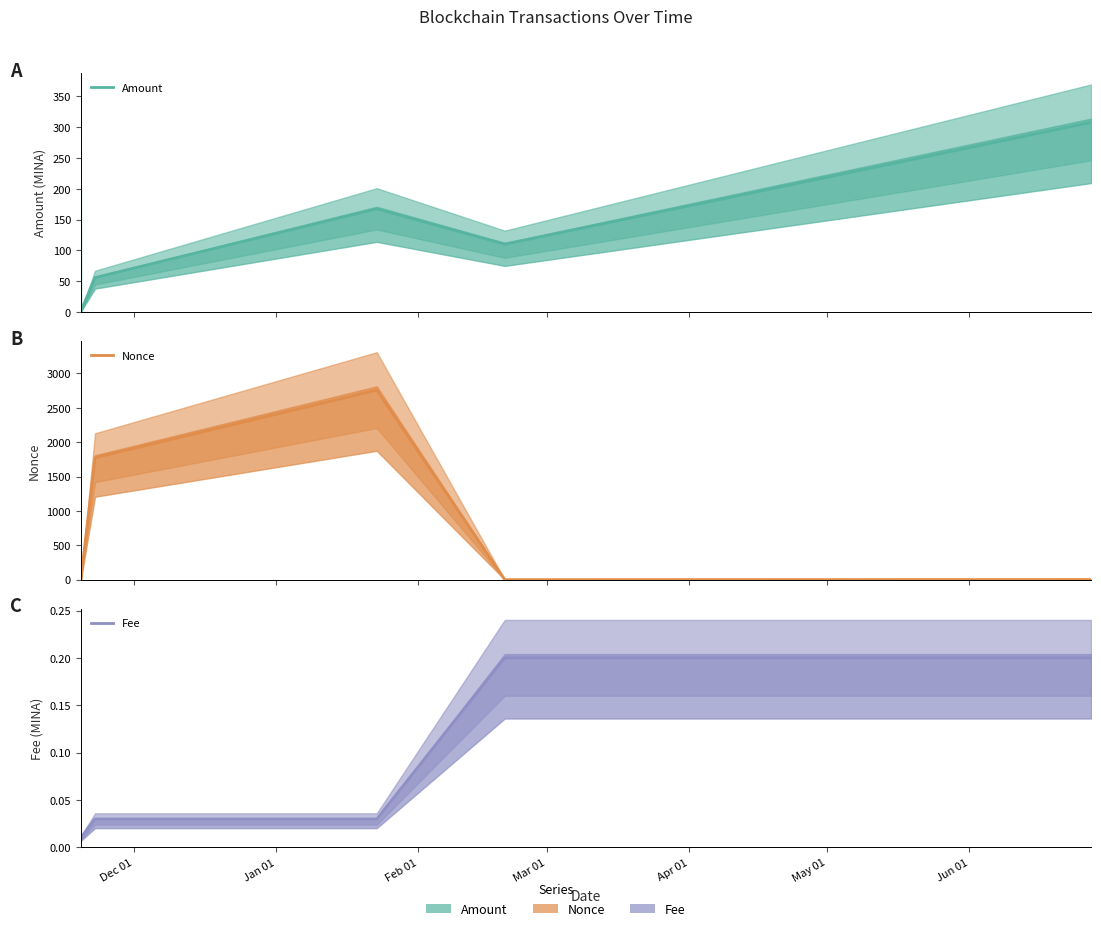

What is the lowest value of the Amount series?

1.0